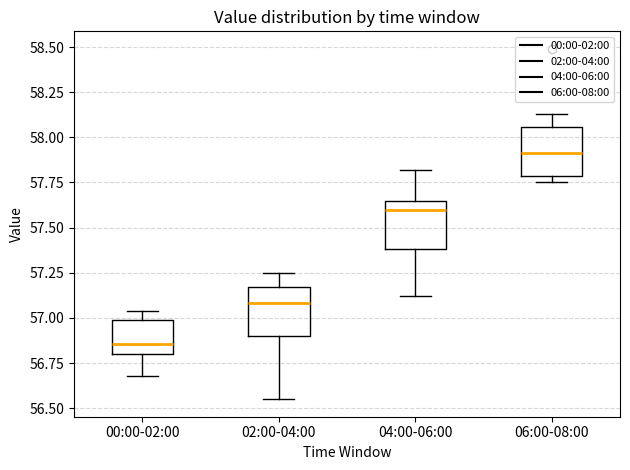

Which box's median line is the highest?

06:00-08:00